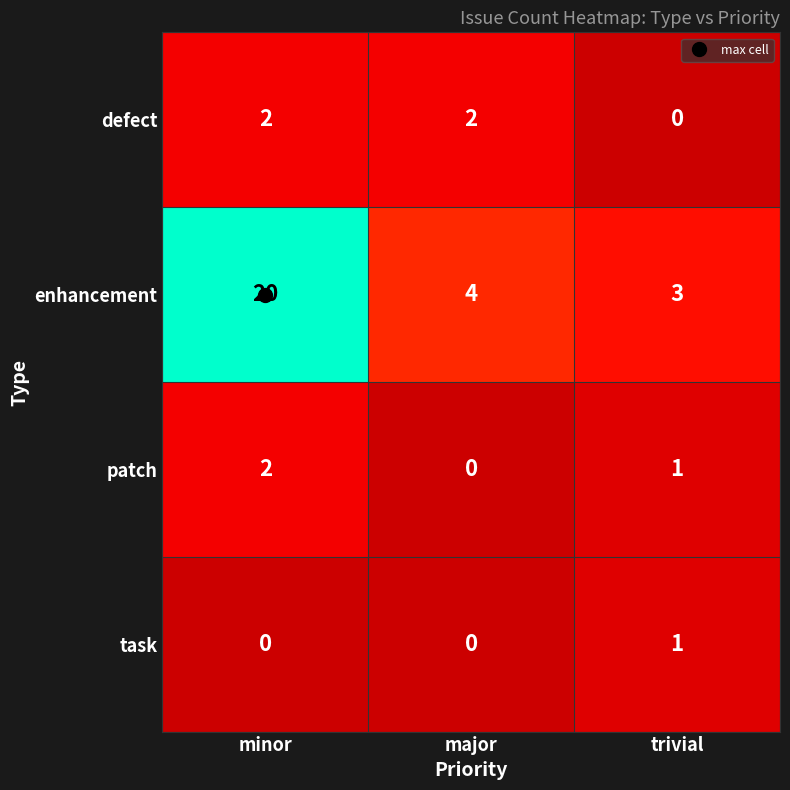

What is the difference between the maximum and minimum values in the enhancement series?

17